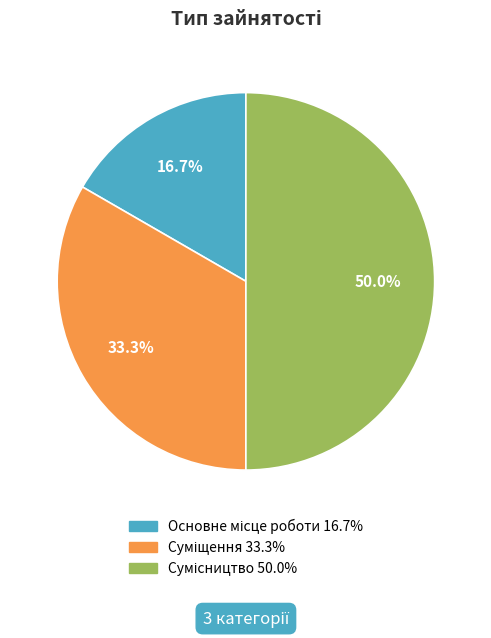

Count the number of slices in the pie.

3